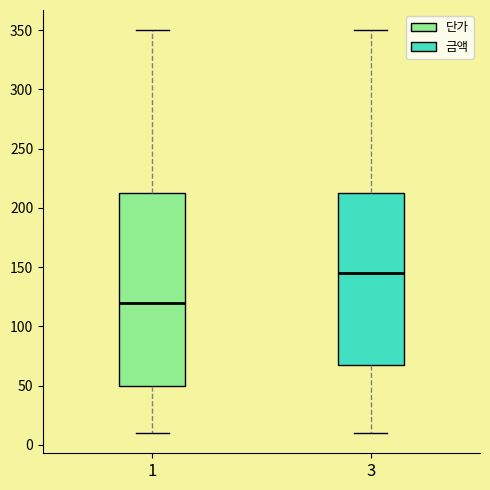

Which box's median line is the highest?

3